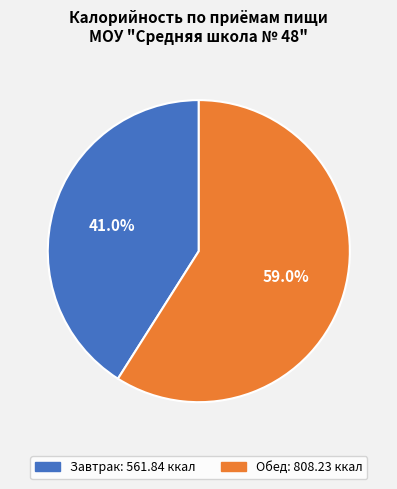

Approximately how many times larger is the value at Завтрак compared to Обед?

0.7